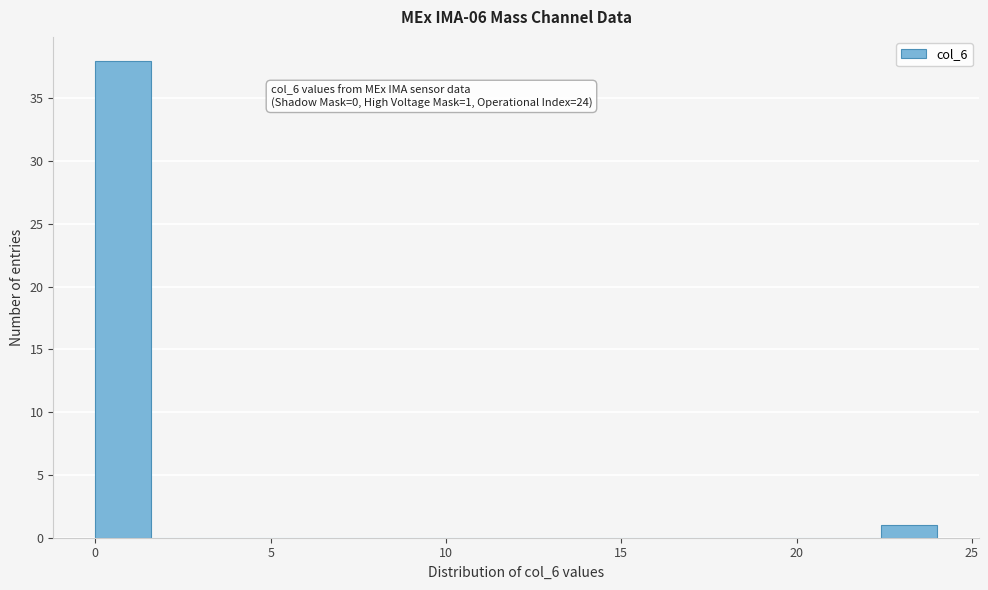

Read against the x-axis, roughly where is the centre of the tallest bar?

1.0